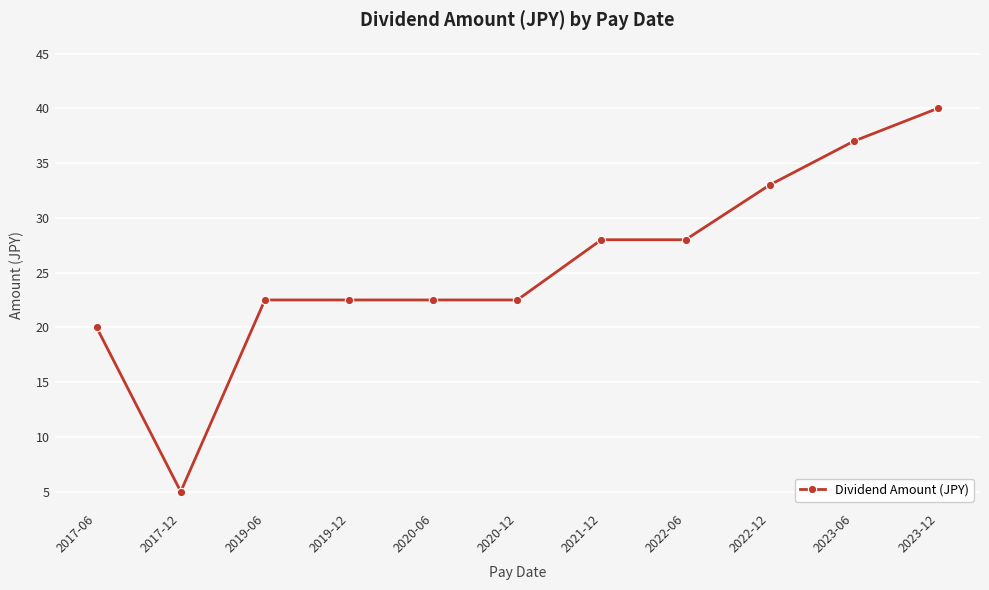

What is the change in value from 2017-06 to 2020-06?

+2.5